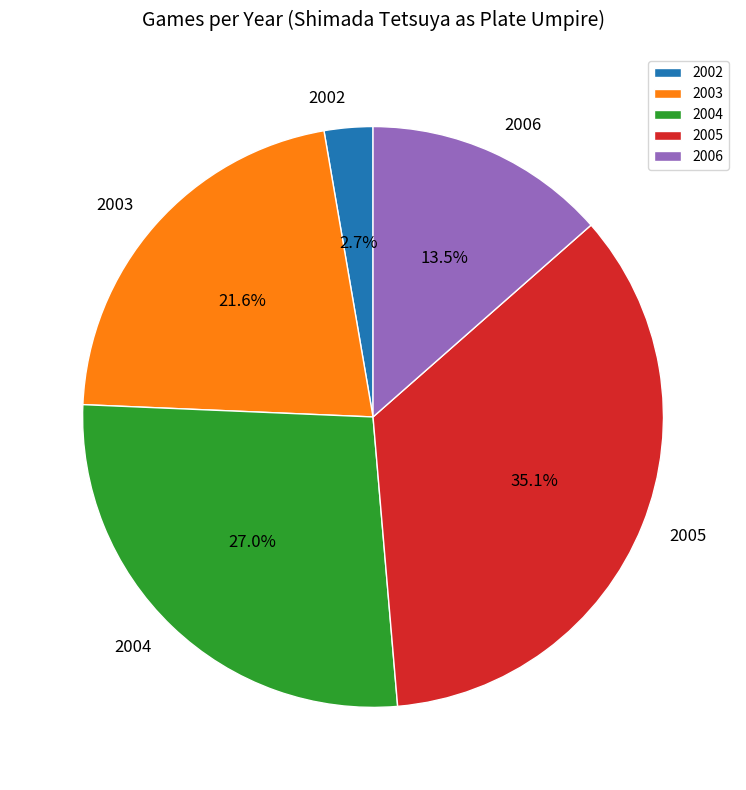

Is it true that 2003 is 22% of the pie?

True